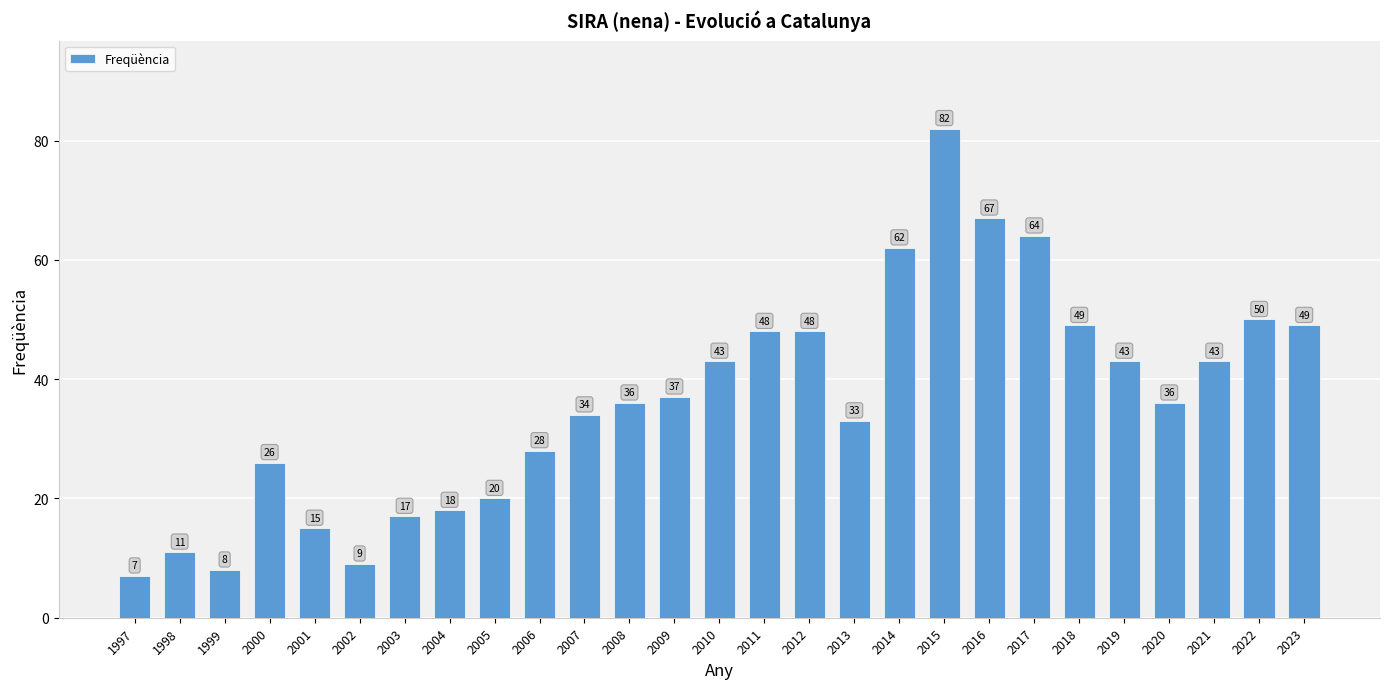

What is the difference between the second highest and second lowest values?

59